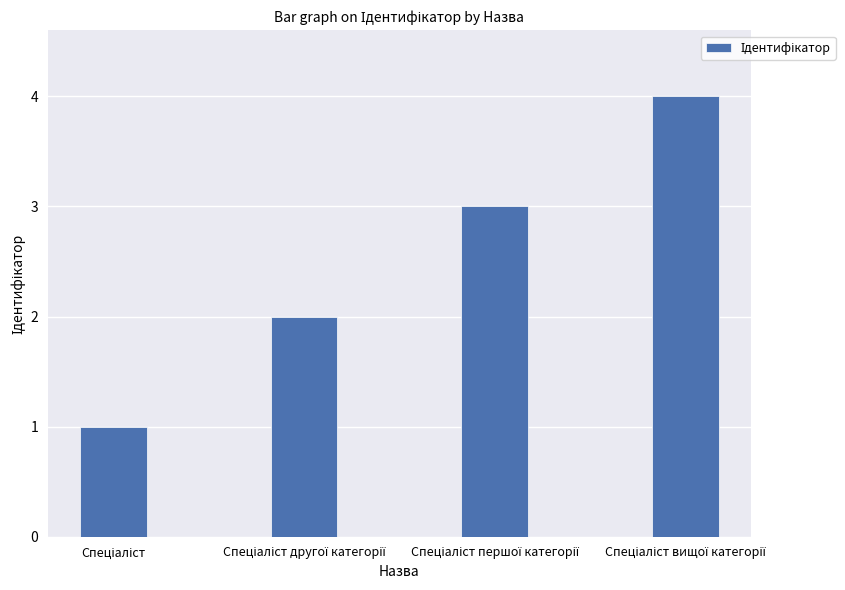

What is the maximum value shown in the chart?

4